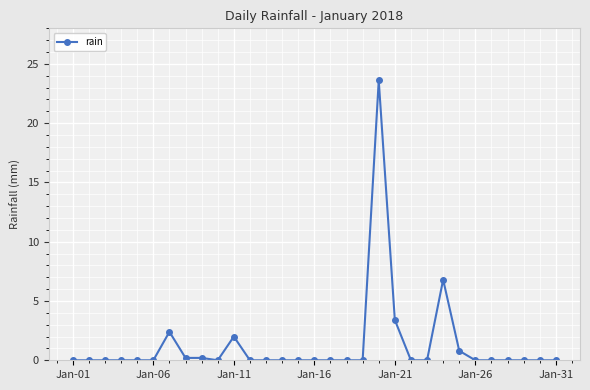

What is the average value?

1.3